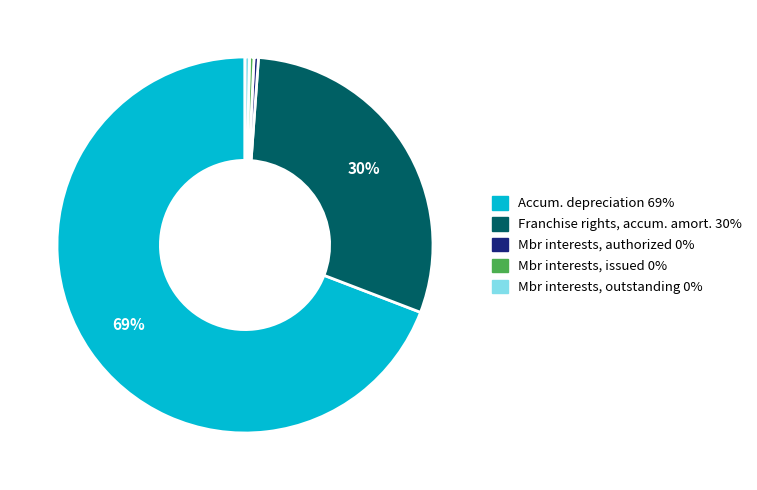

Count the number of slices in the pie.

5